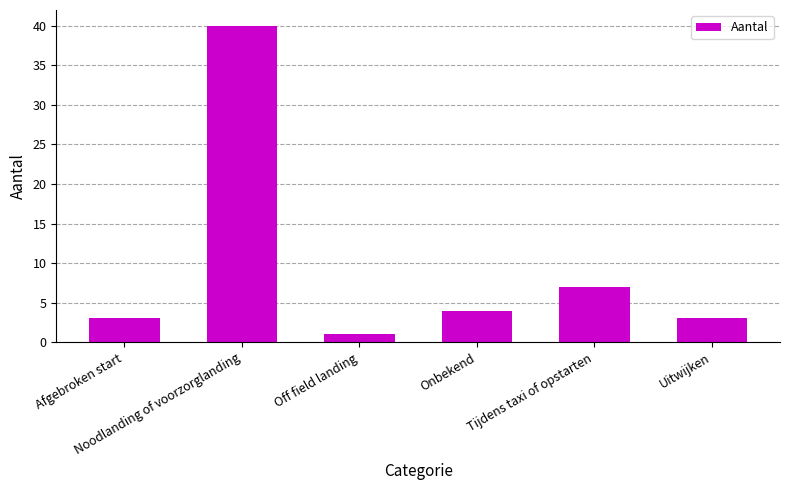

What is the minimum value shown in the chart?

1